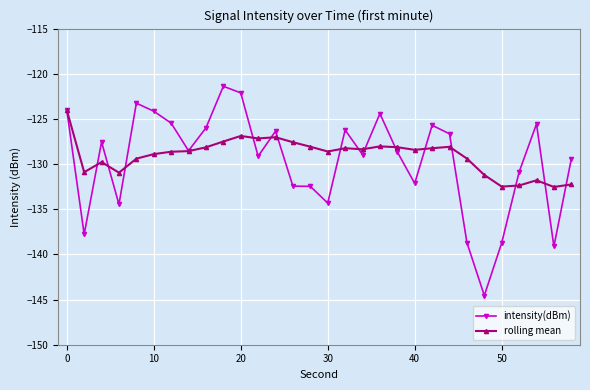

What is the value of the intensity(dBm) point at the 16th from the left?

-134.3